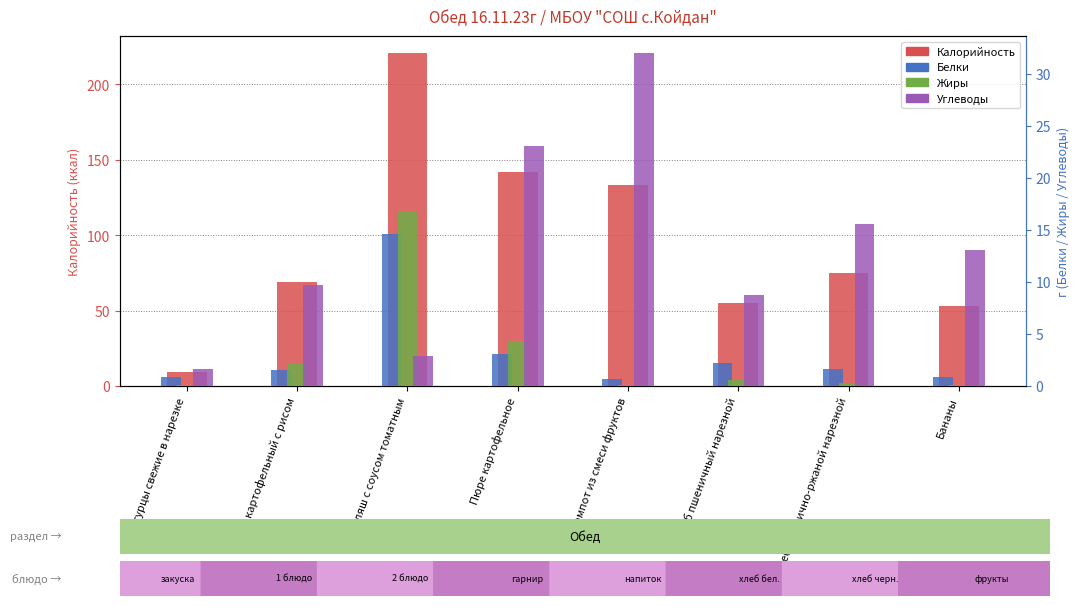

Which series changed the most between Огурцы свежие в нарезке and Хлеб пшенично-ржаной нарезной?

Калорийность